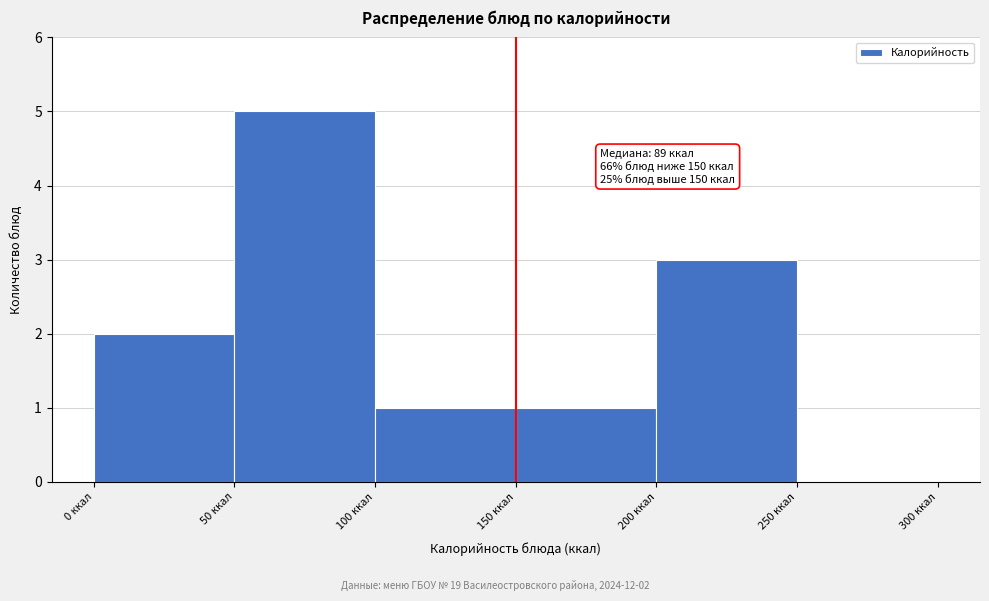

Over which range of the x-axis is the bar tallest?

50 to 100